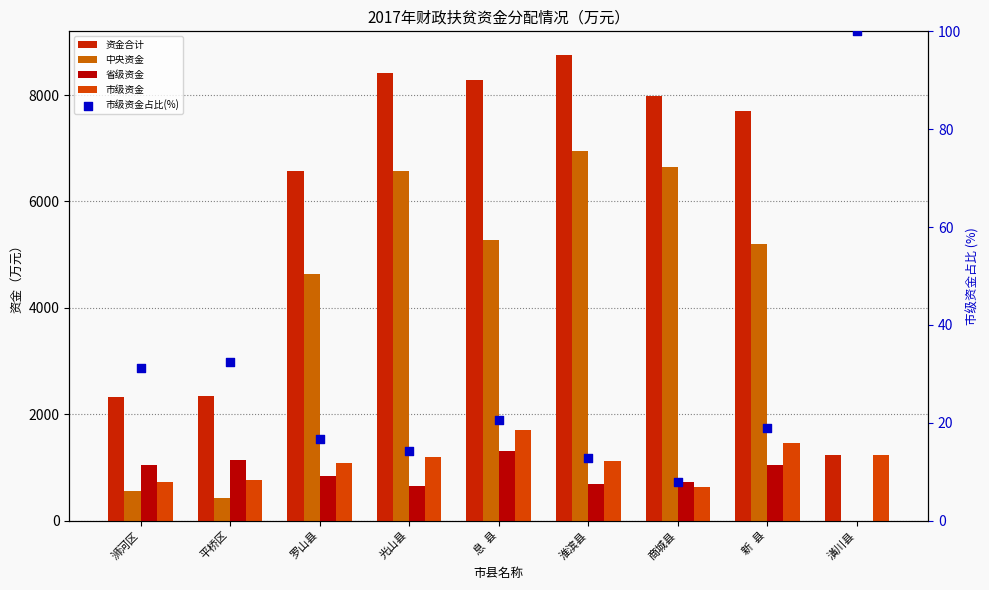

At how many categories does at least one series exceed 6932?

5